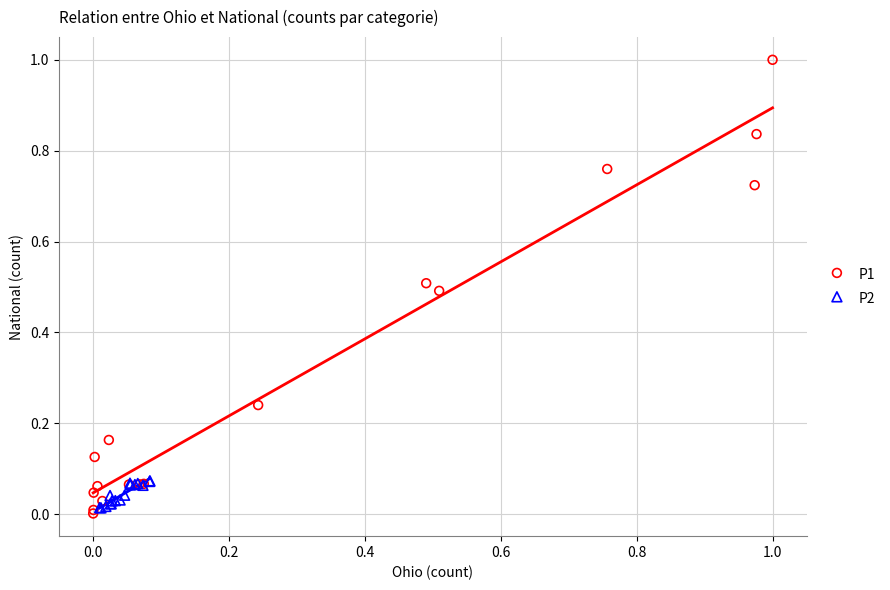

Which series contains the highest Y value?

P1